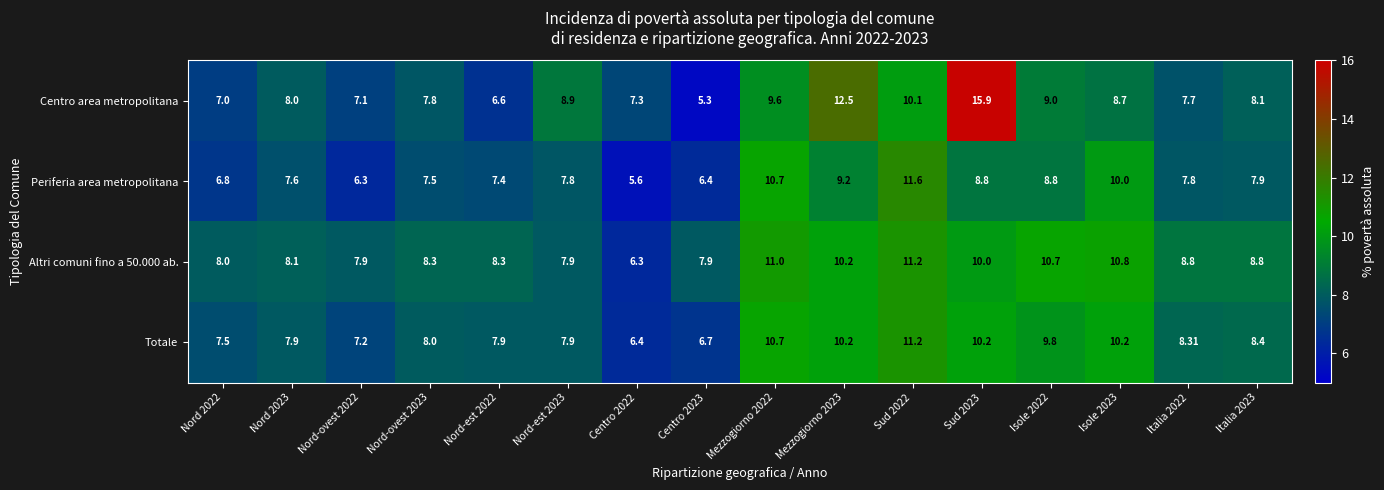

What is the maximum value shown in the chart?

15.9